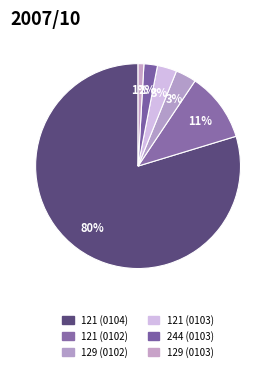

Is there any slice that represents more than half of the pie?

Yes